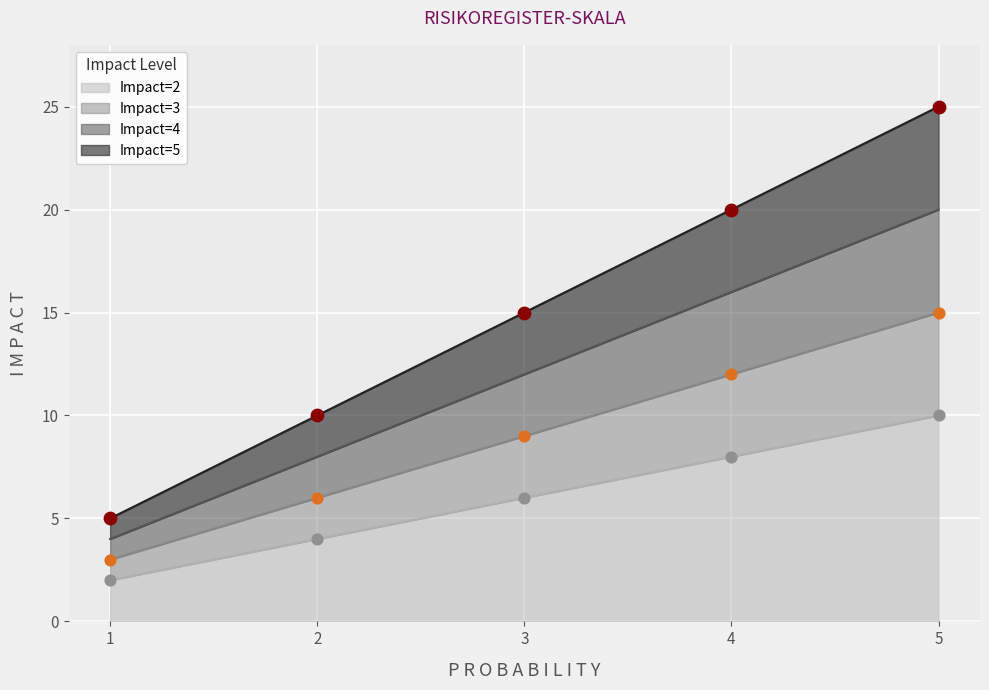

At which category is the sum across all series the highest?

5